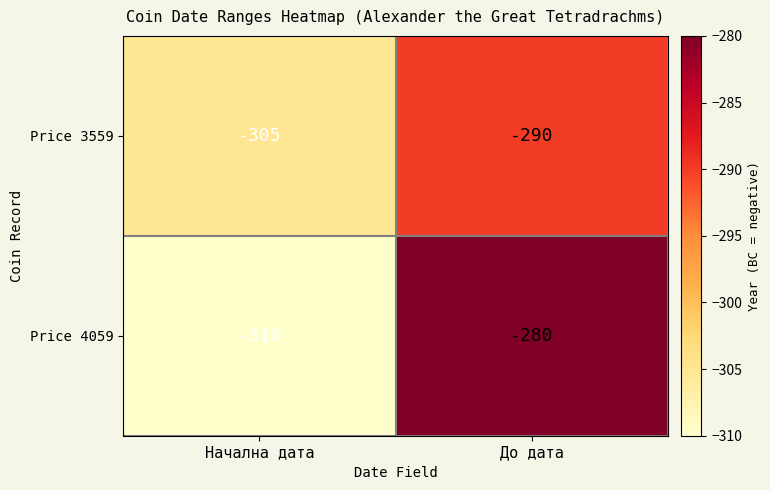

What is the difference between the maximum and minimum values in the Price 4059 series?

30